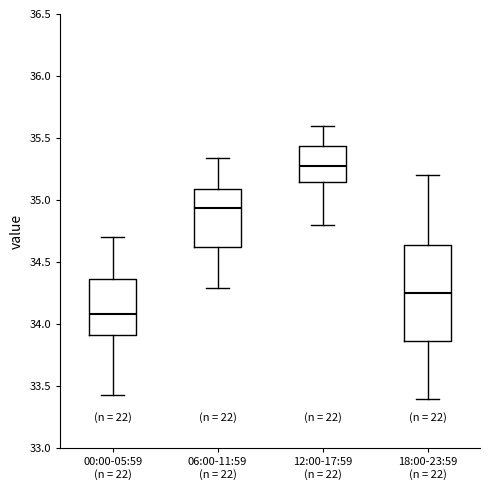

Where does the upper whisker of the box for 12:00-17:59 (n = 22) end on the y-axis? The values are not printed on the chart, so give them approximately, as read against the axis.

35.60